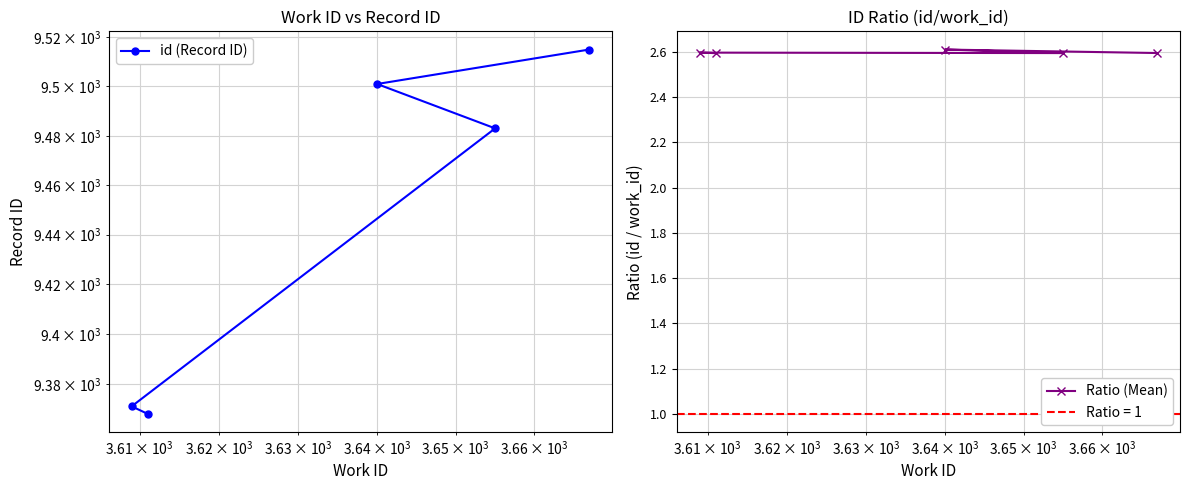

What is the value of the Ratio (Mean) point at the 1st from the left?

2.6